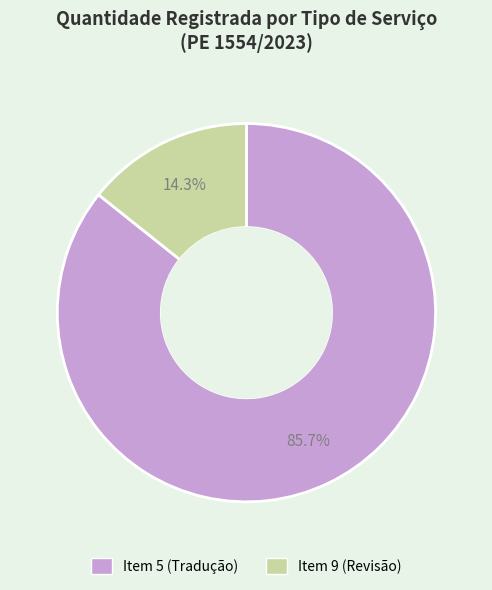

What is the total percentage of Item 9 (Revisão) and Item 5 (Tradução)?

100.0%